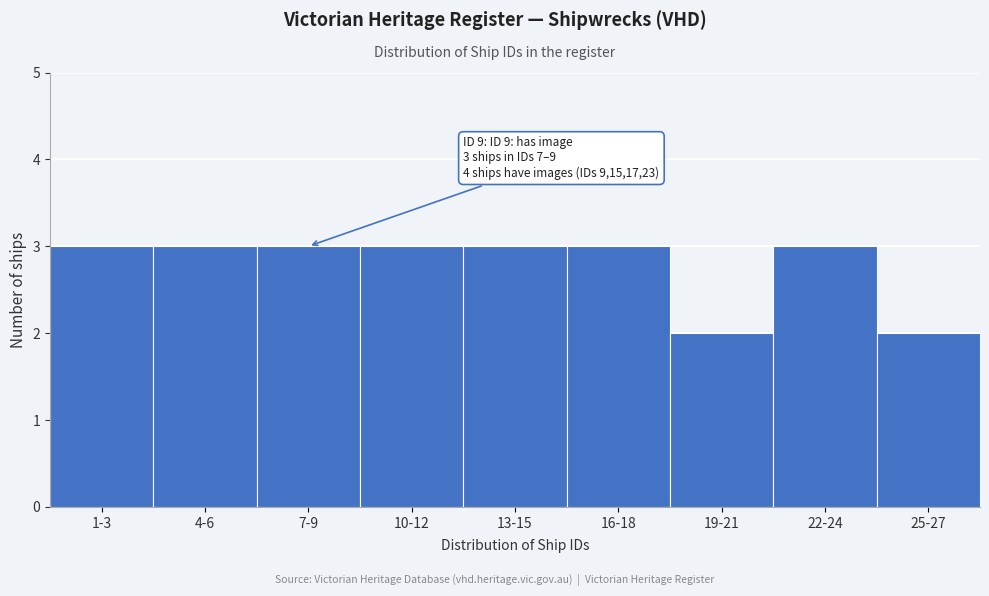

Reading left to right, what are all the values shown in this chart?

3	3	3	3	3	3	2	3	2